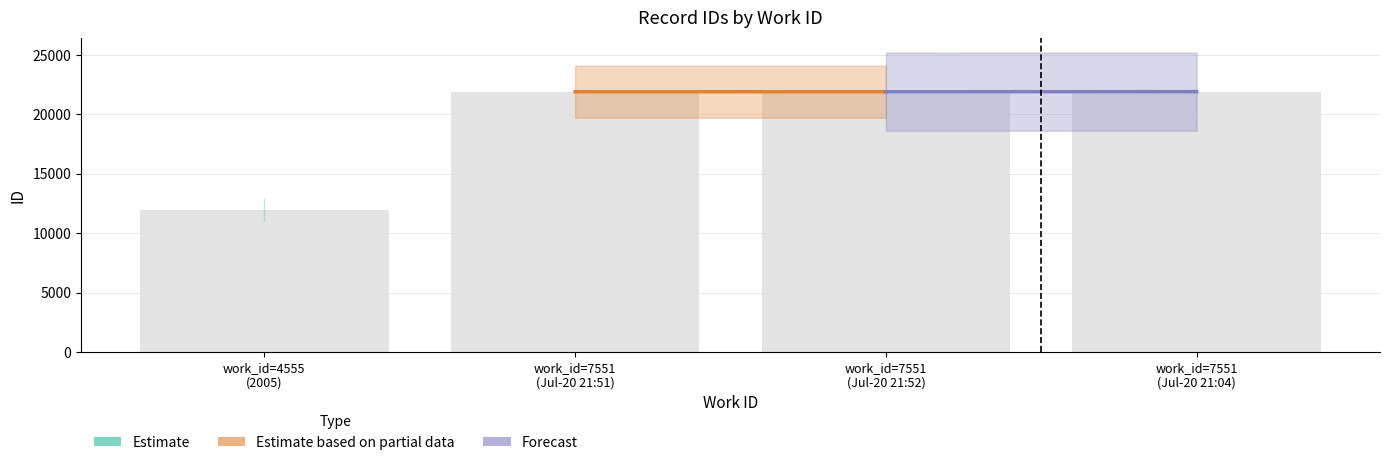

What is the sum of all values?

77689